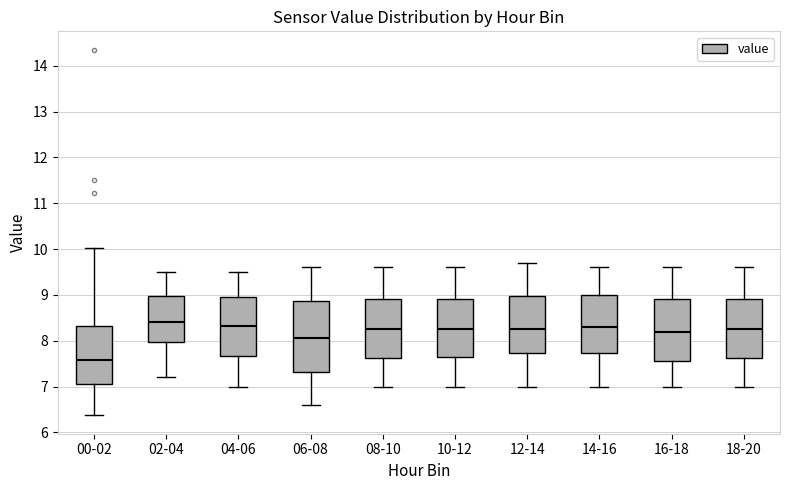

Reading left to right, transcribe this box plot: for each box, give where its median line is, the range the box spans, and where its two whiskers end, as read against the y-axis. The values are not printed on the chart, so give them approximately, as read against the axis.

00-02: median 7.6, box 7.0 to 8.3, whiskers 6.4 to 10.0
02-04: median 8.4, box 8.0 to 9.0, whiskers 7.2 to 9.5
04-06: median 8.3, box 7.7 to 9.0, whiskers 7.0 to 9.5
06-08: median 8.1, box 7.3 to 8.9, whiskers 6.6 to 9.6
08-10: median 8.3, box 7.6 to 8.9, whiskers 7.0 to 9.6
10-12: median 8.3, box 7.7 to 8.9, whiskers 7.0 to 9.6
12-14: median 8.3, box 7.7 to 9.0, whiskers 7.0 to 9.7
14-16: median 8.3, box 7.7 to 9.0, whiskers 7.0 to 9.6
16-18: median 8.2, box 7.6 to 8.9, whiskers 7.0 to 9.6
18-20: median 8.3, box 7.6 to 8.9, whiskers 7.0 to 9.6